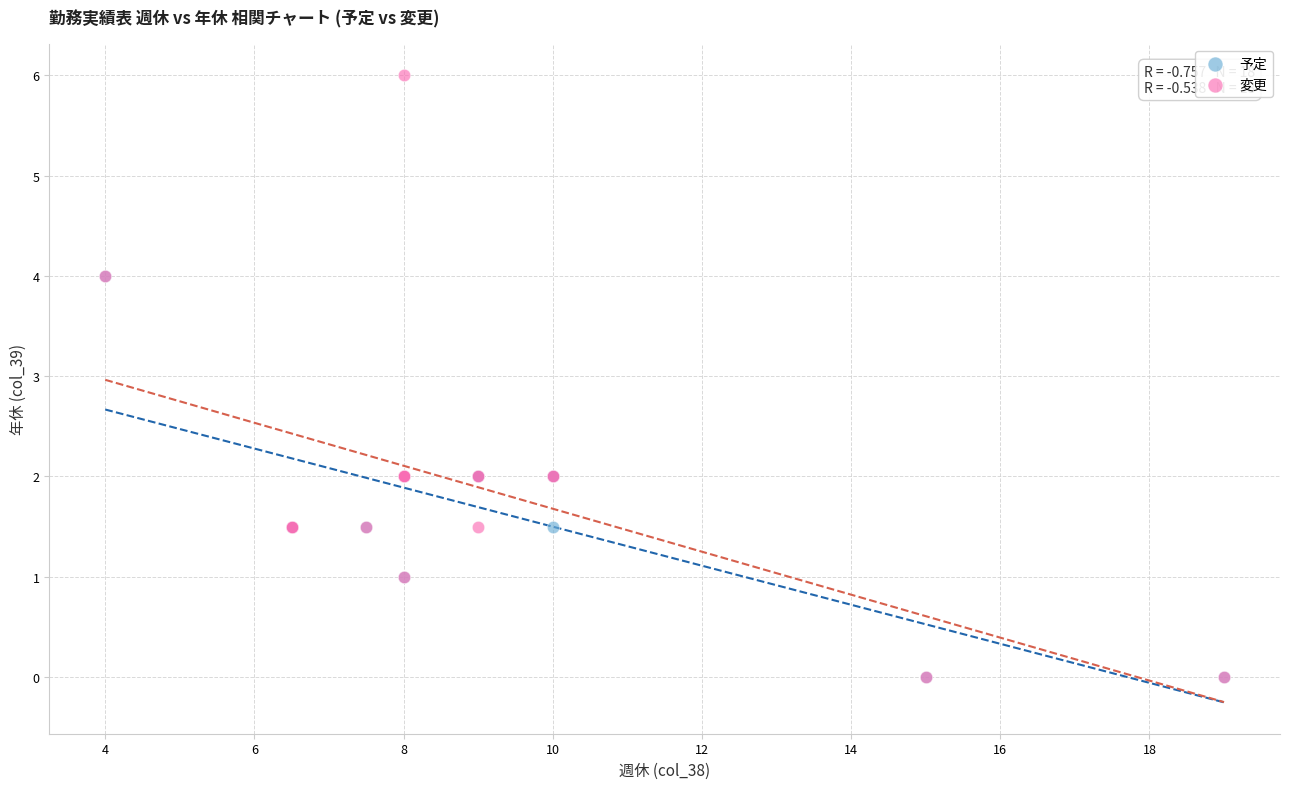

Which series reaches the maximum Y coordinate?

変更